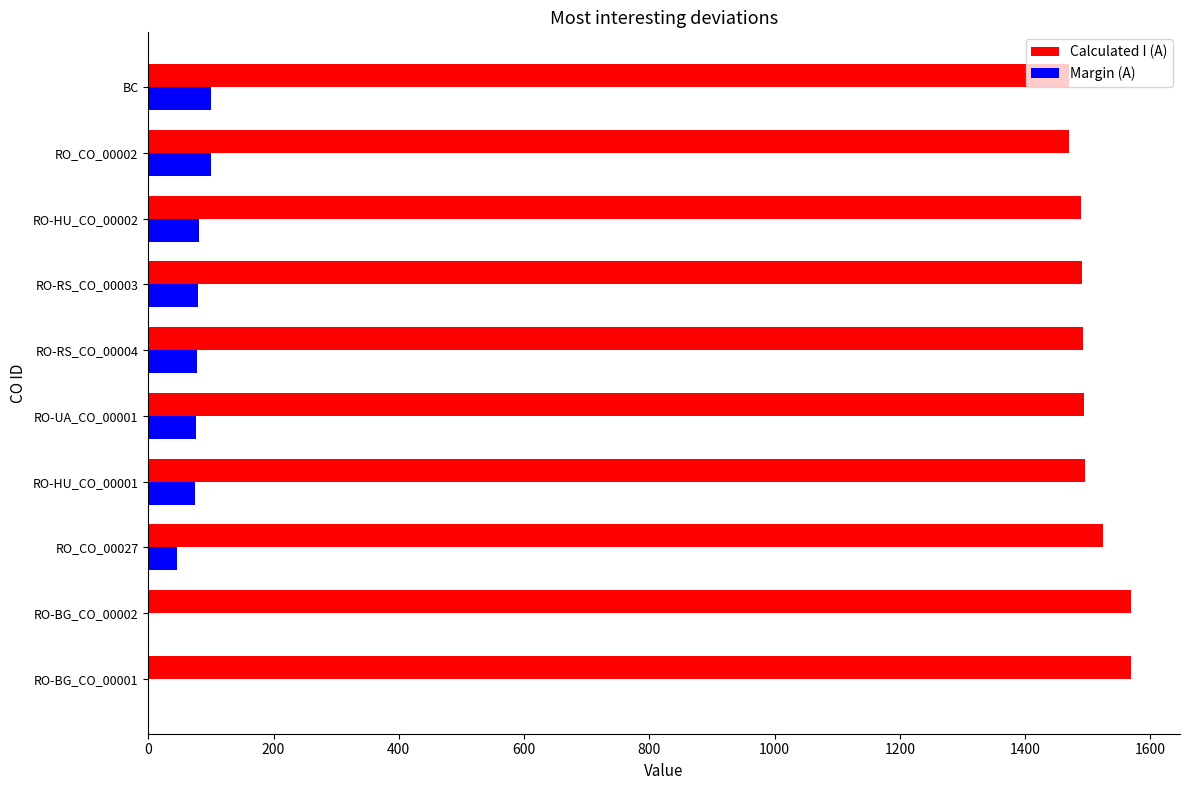

What is the maximum value for Calculated I (A)?

1569